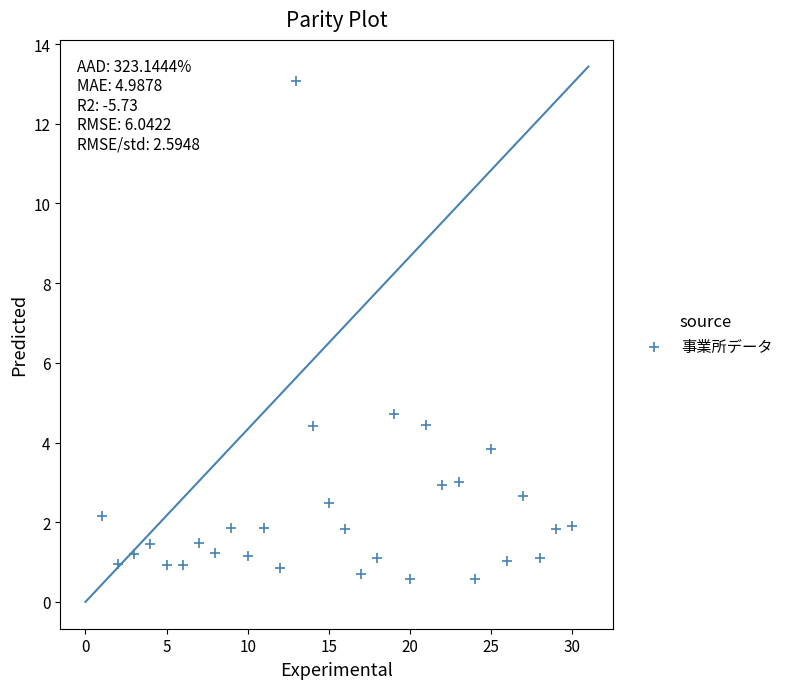

What is the range of Y values (max minus min)?

12.5